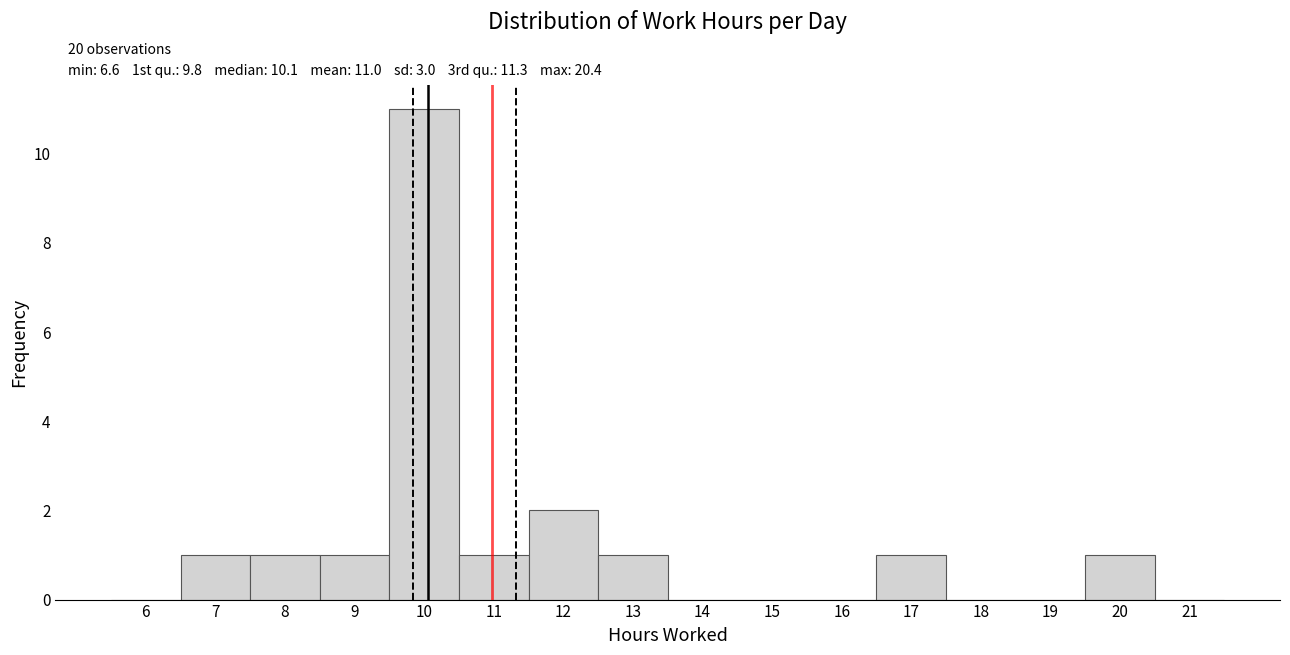

Which range on the x-axis has the tallest bar?

9.5 to 10.5